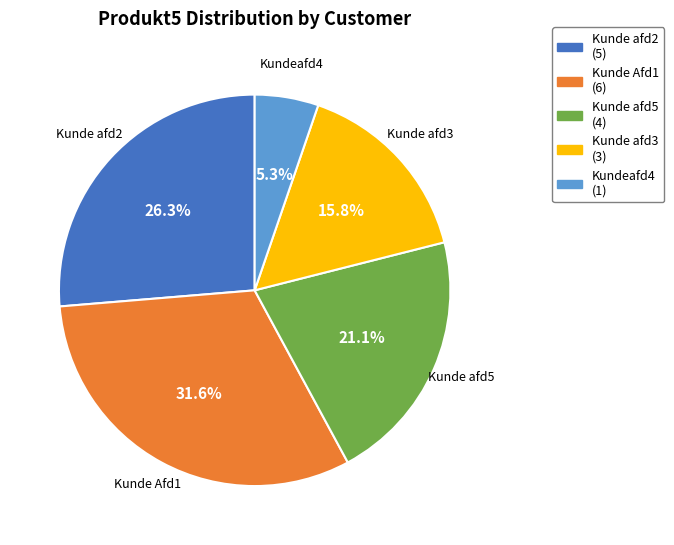

How many segments does this pie chart have?

5